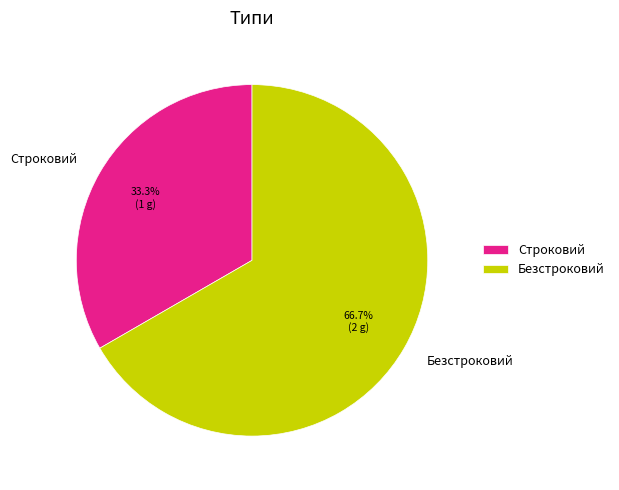

To the nearest percent, what portion does Строковий represent?

33%